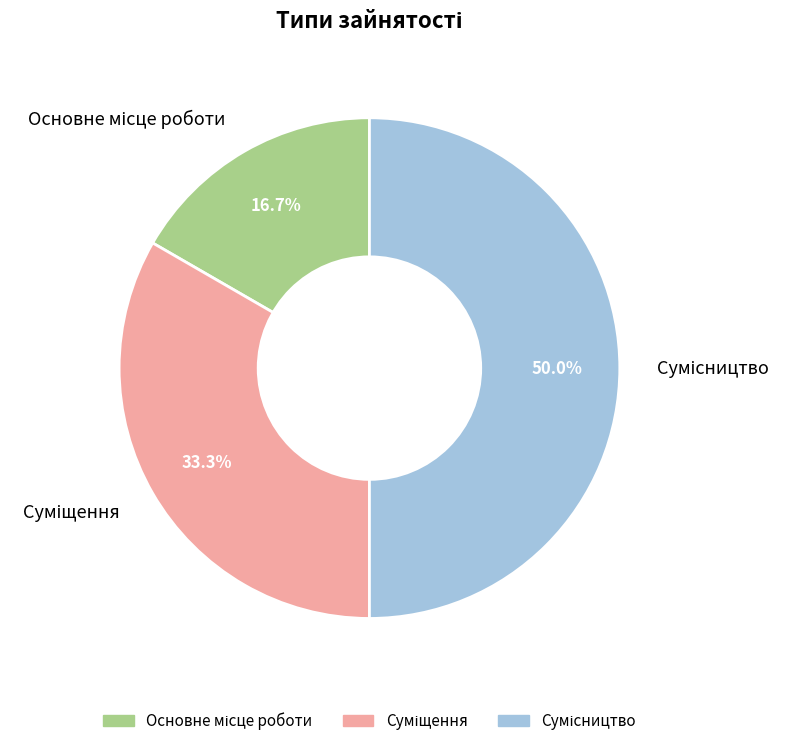

Does any single category account for the majority?

No